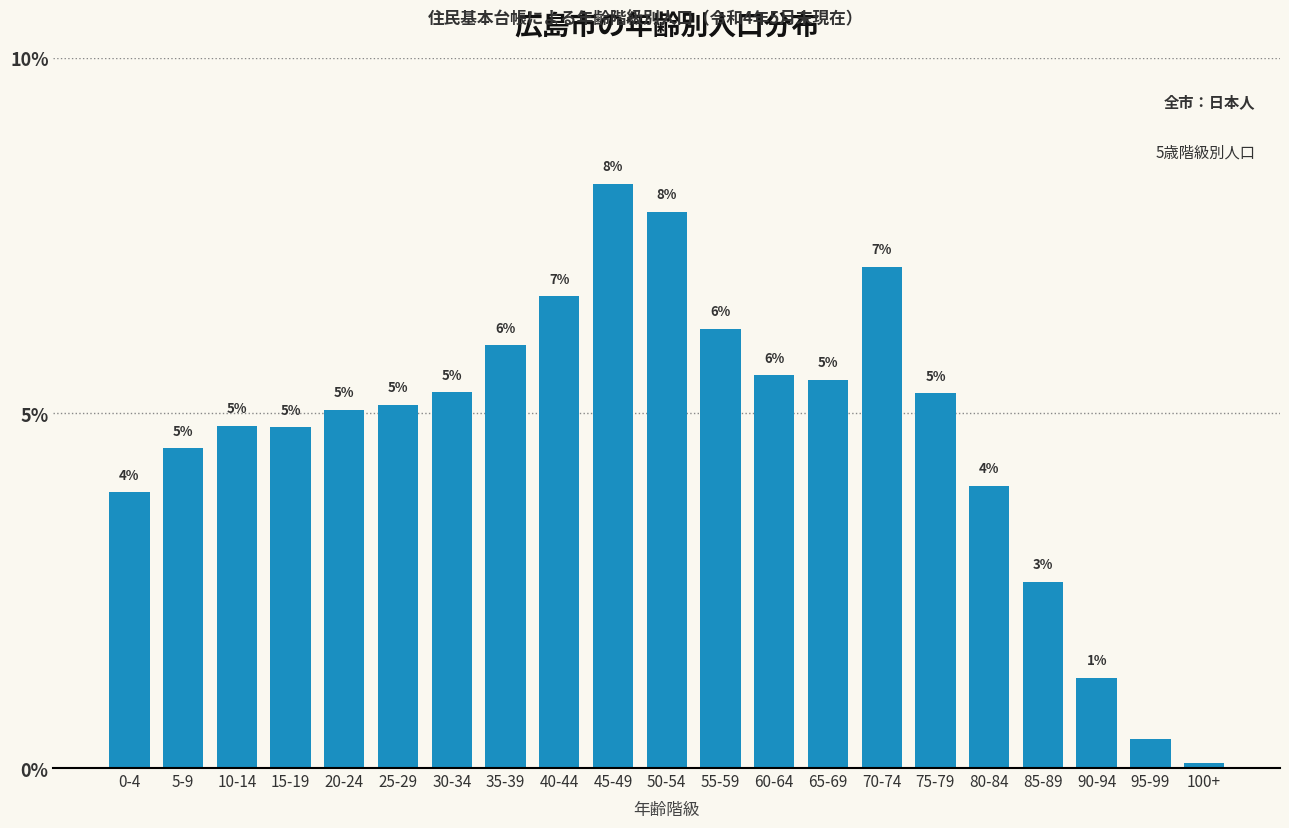

What is the value of the 7th bar from the left?

5.3